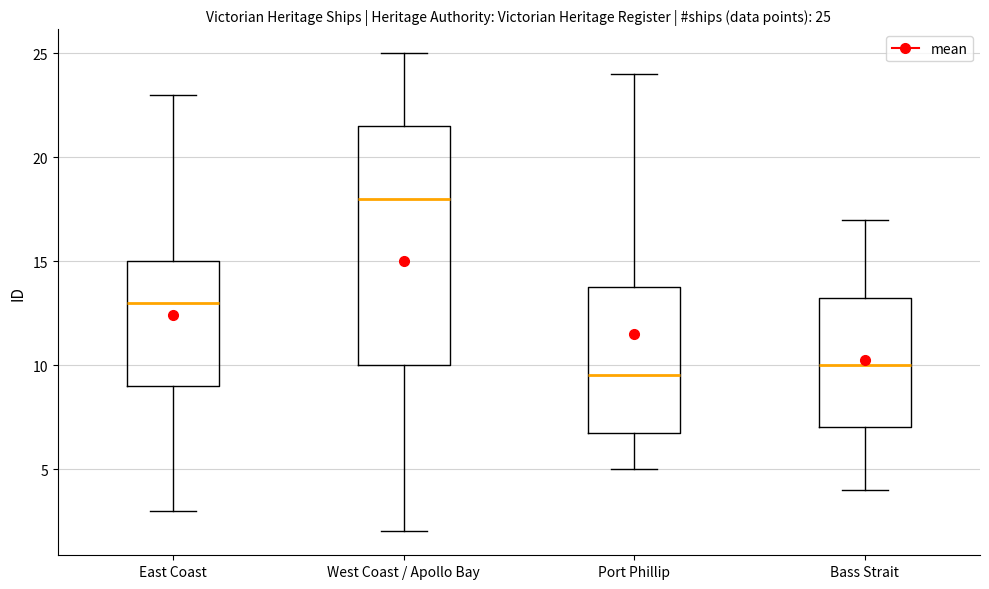

Comparing the boxes themselves (not the whiskers), which one is the tallest?

West Coast / Apollo Bay